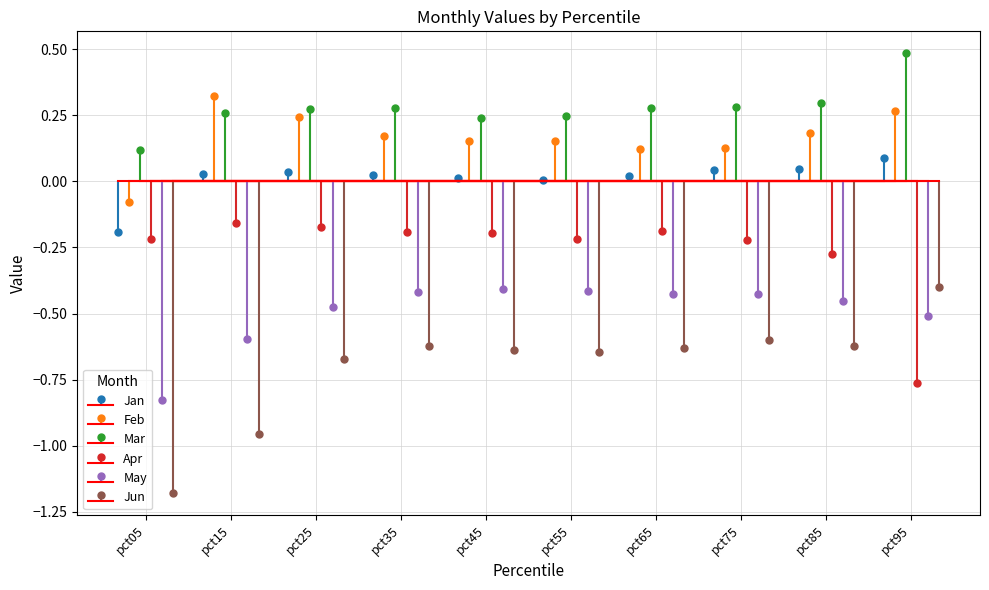

At which category is the sum across all series the highest?

pct35